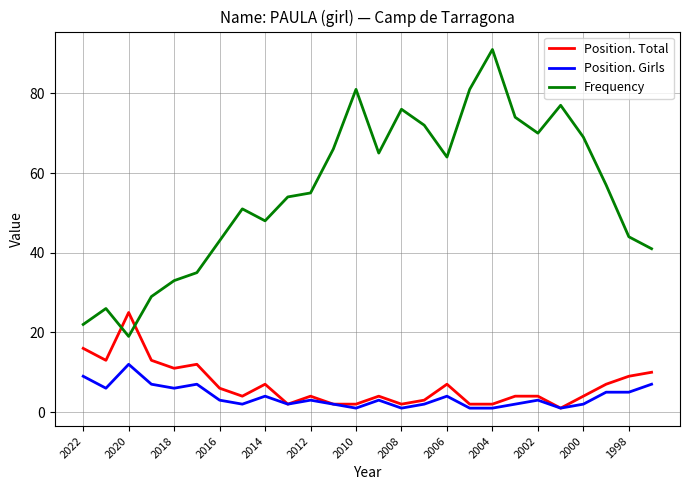

What is the maximum value for Position. Total?

25